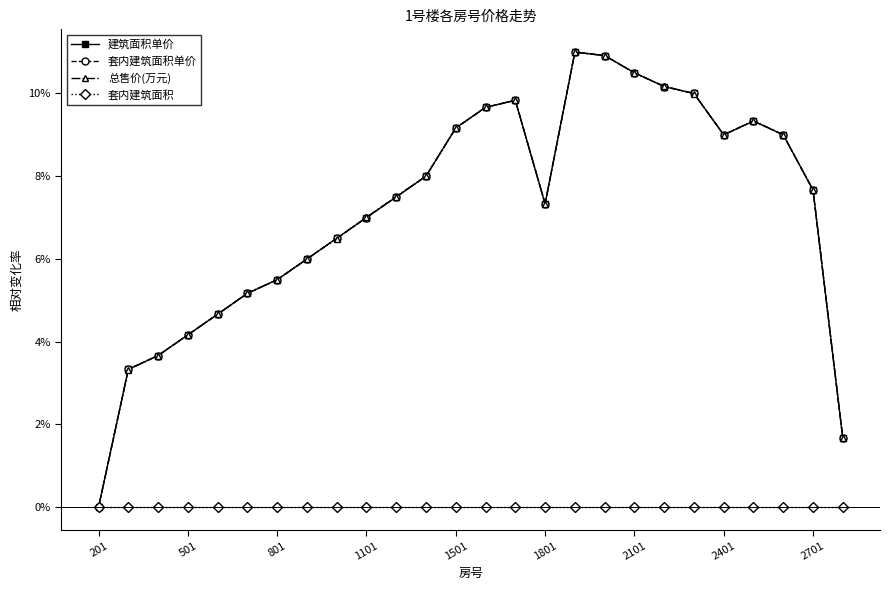

What is the highest value of the 建筑面积单价 series?

11.0